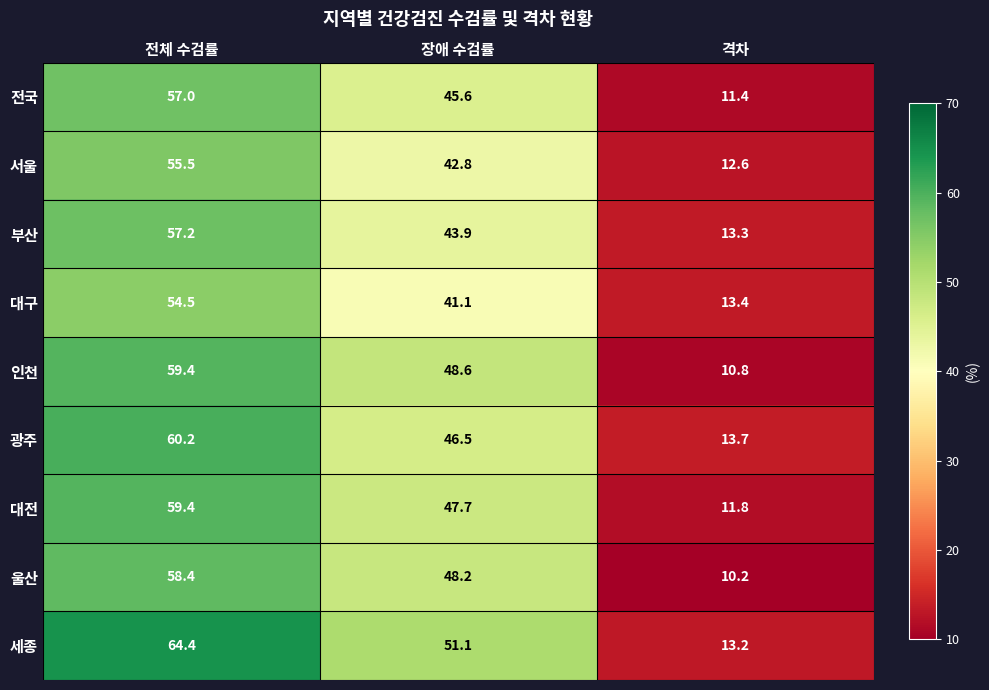

What is the maximum value for 세종?

64.4